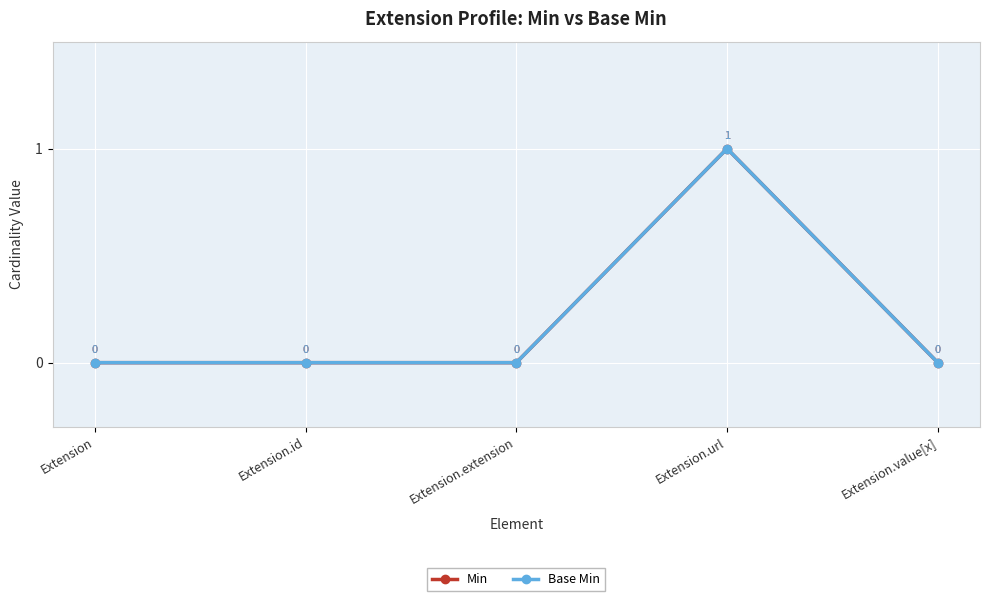

At how many categories does at least one series exceed 0?

1